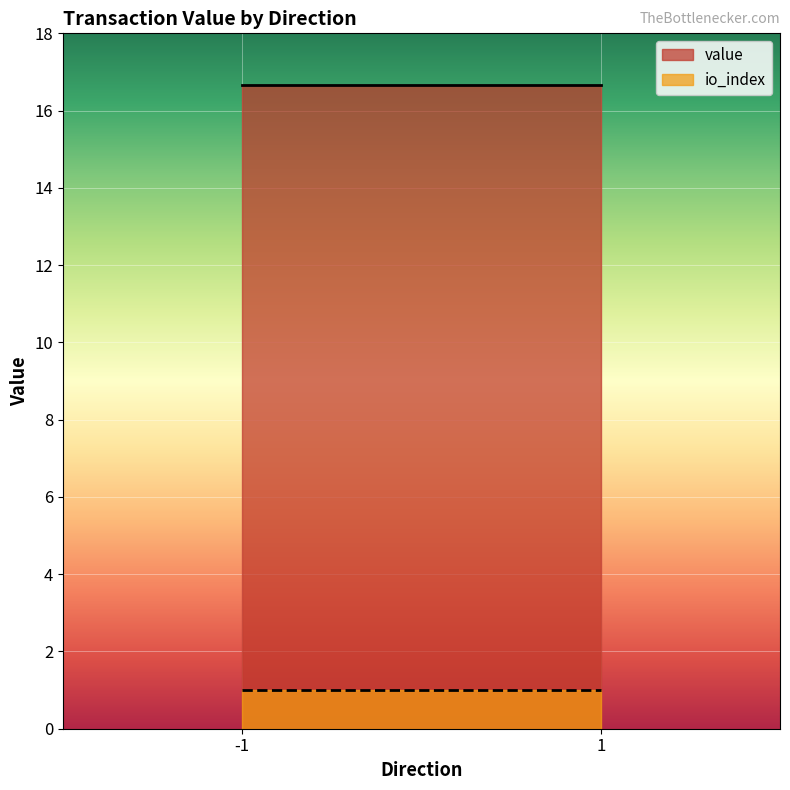

Is it true that io_index equals 1.0 at 1?

True